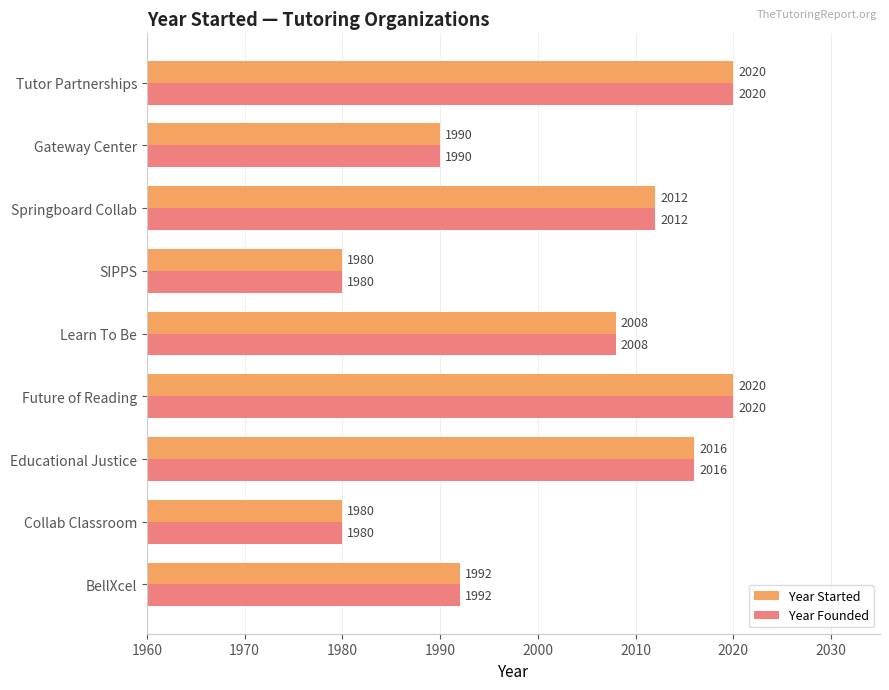

What is the approximate value of Year Started at Educational Justice, to the nearest 10?

2020